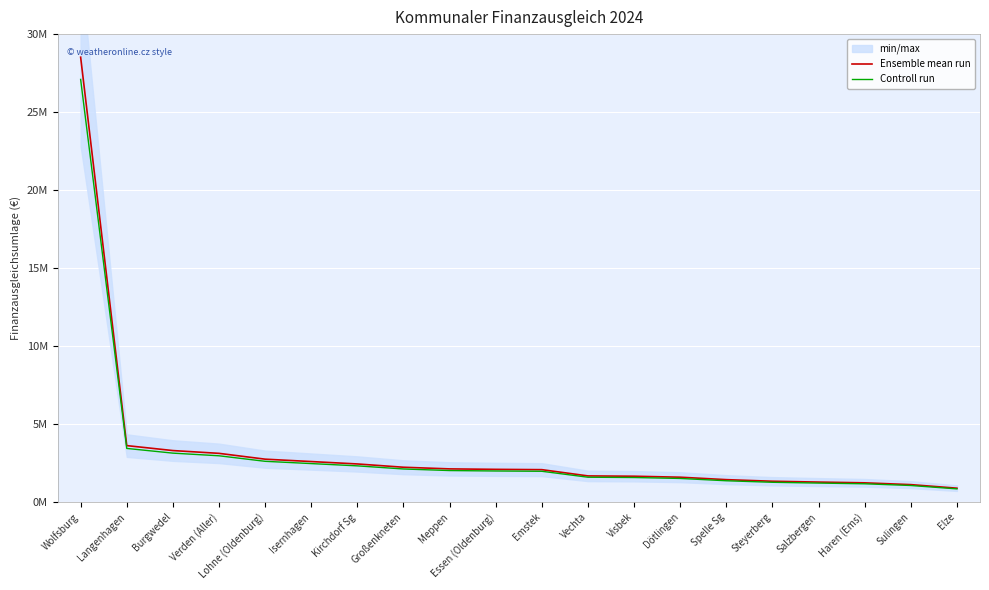

What is the average value of the Controll run series?

3184001.8